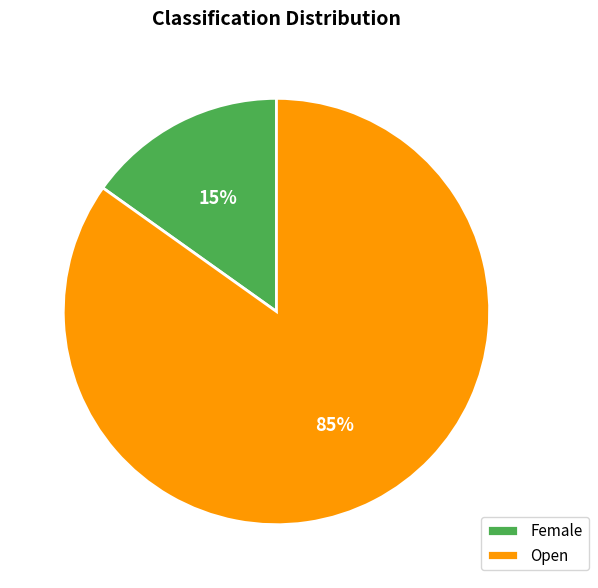

Which slice is the largest?

Open